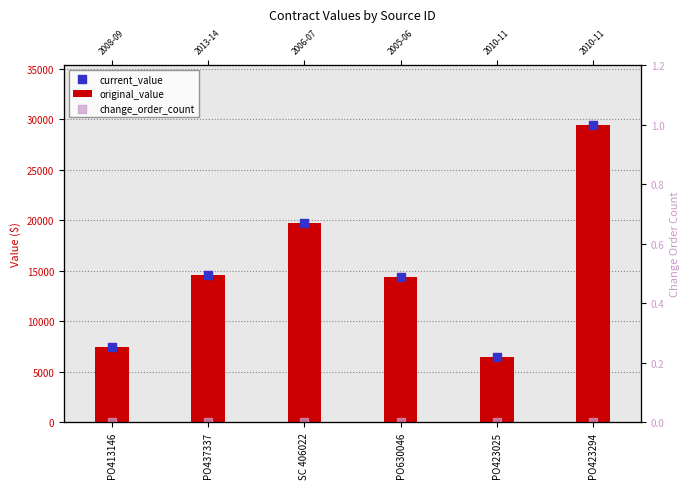

Which series has the largest Y range (max minus min)?

original_value